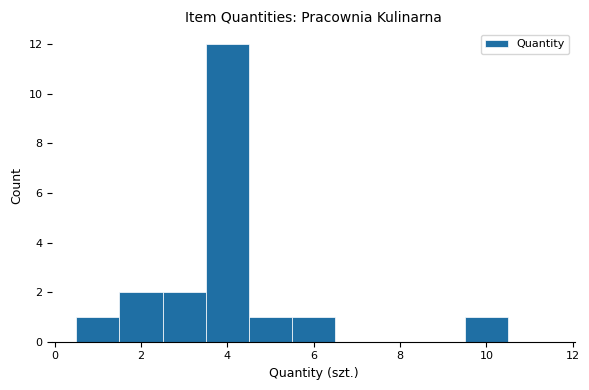

Which range on the x-axis has the tallest bar?

3.5 to 4.5